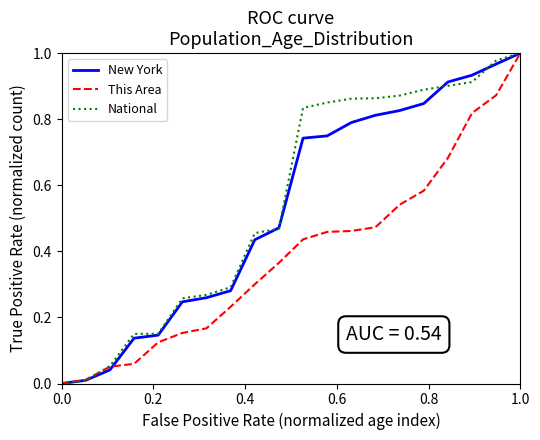

True or false: New York and This Area intersect in this chart.

True